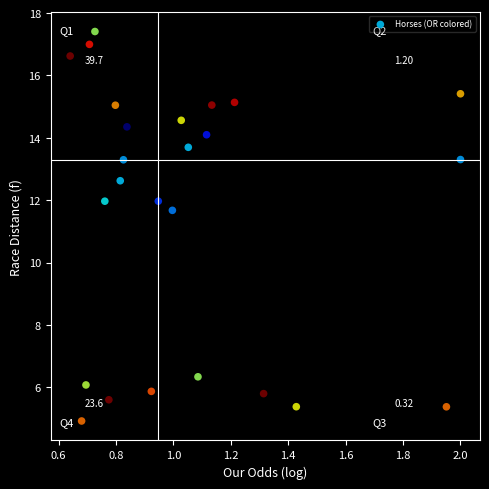

What is the range of Y values (max minus min)?

12.5